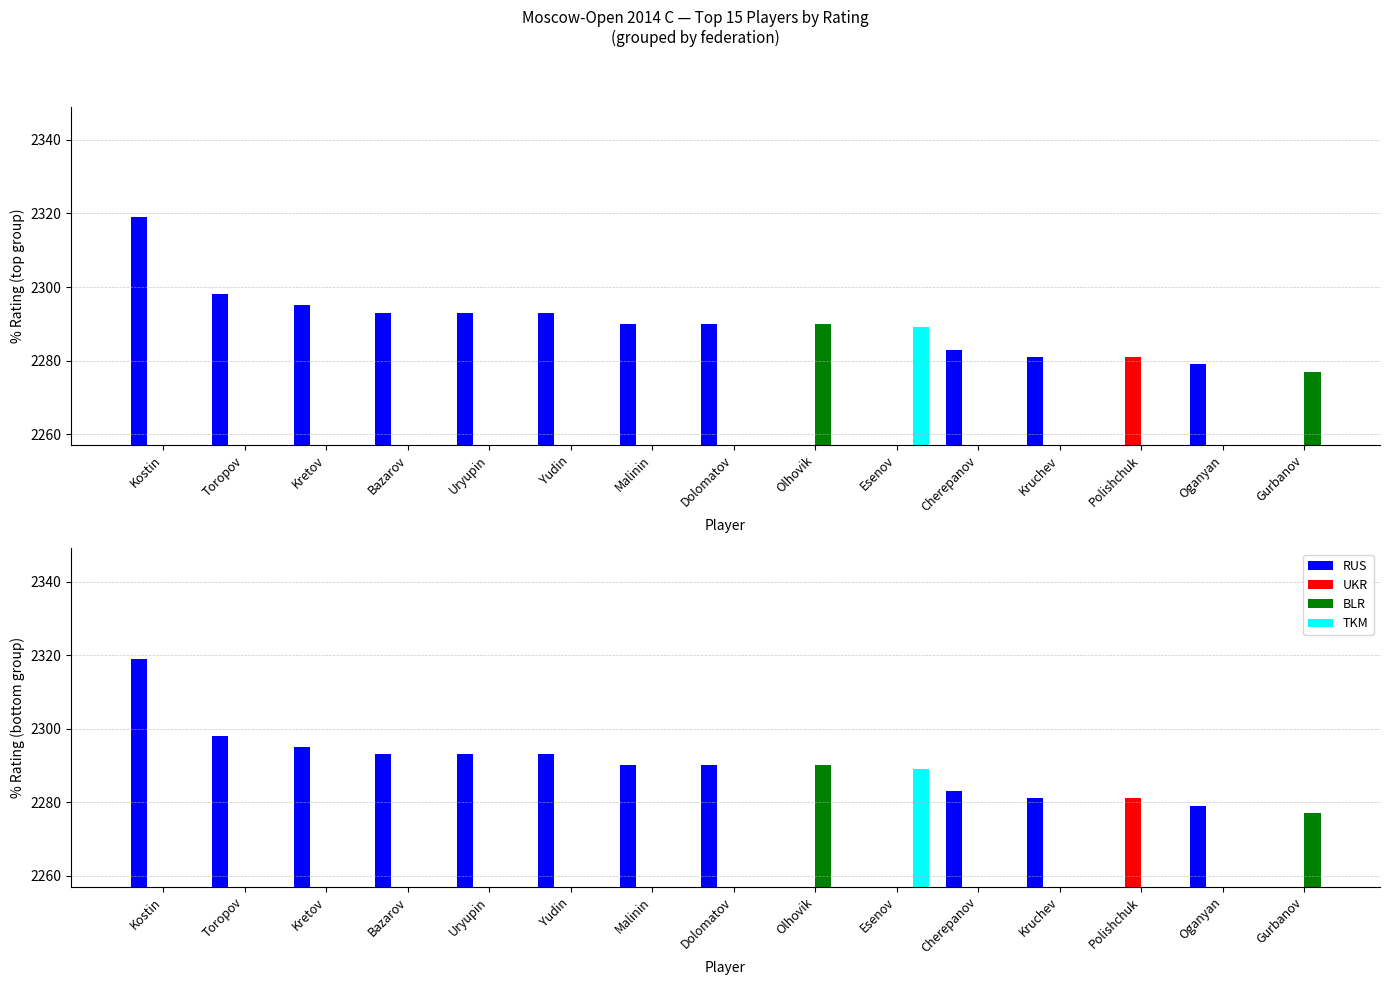

How many bars are there in each group?

4